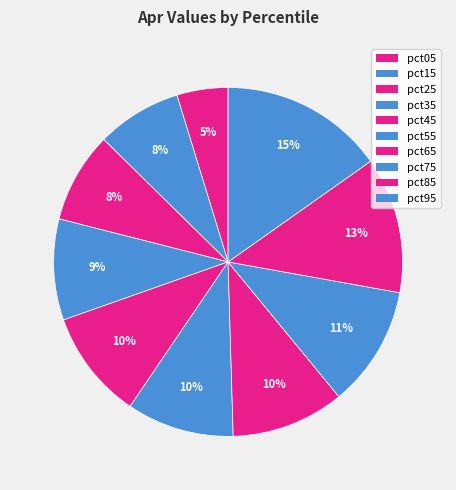

To the nearest percent, what is the difference between the largest and smallest slice percentages?

10%